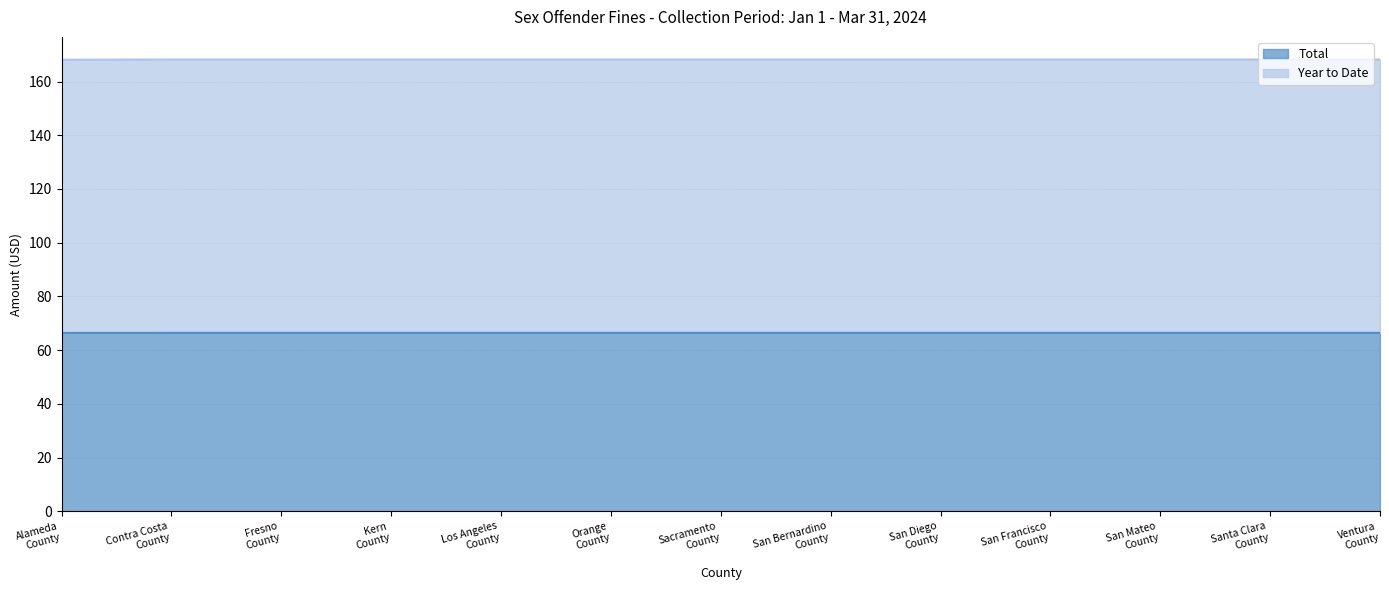

What is the maximum value for Total?

66.4